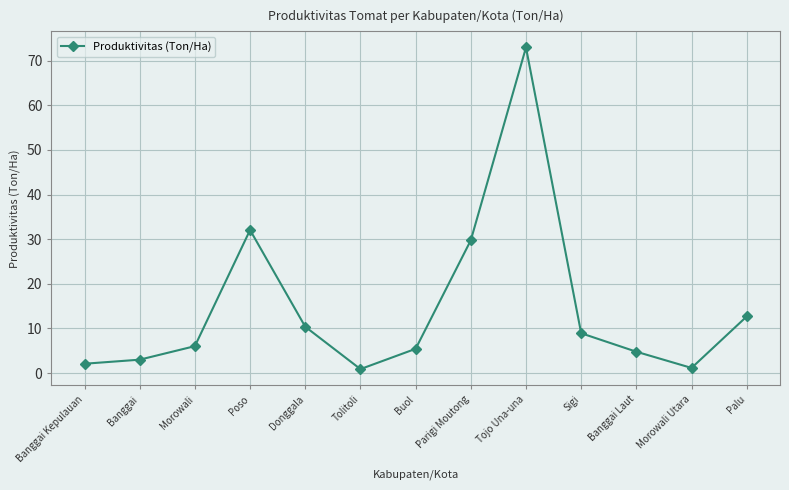

What is the label of the 8th point from the right?

Tolitoli